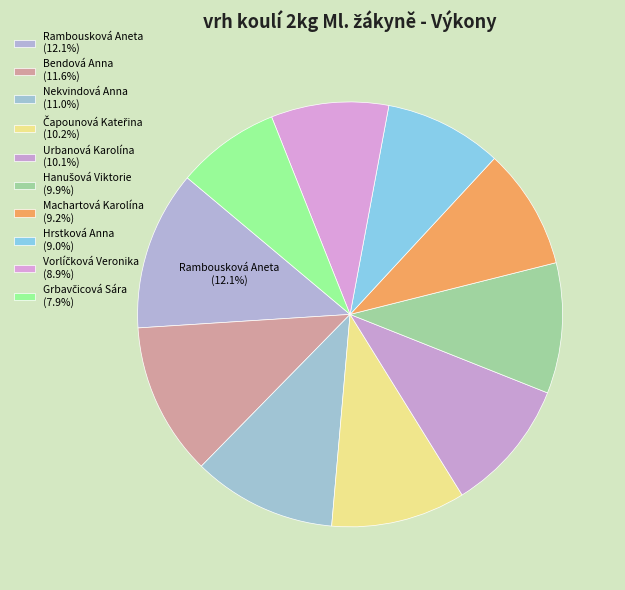

How many segments does this pie chart have?

10